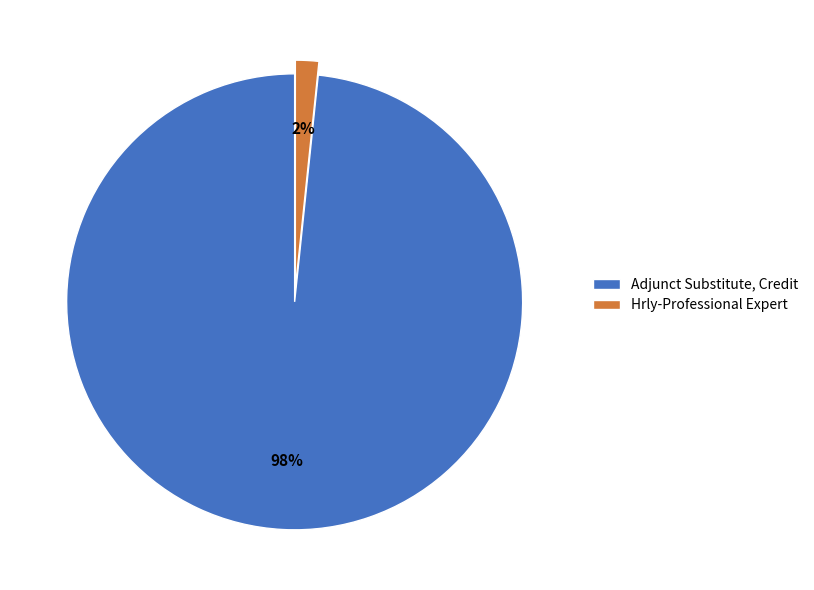

Between Hrly-Professional Expert and Adjunct Substitute, Credit, which is larger?

Adjunct Substitute, Credit